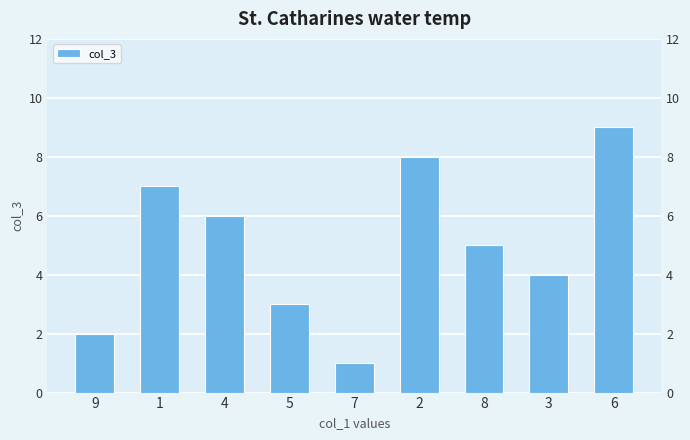

At which label does the data first exceed 5?

1